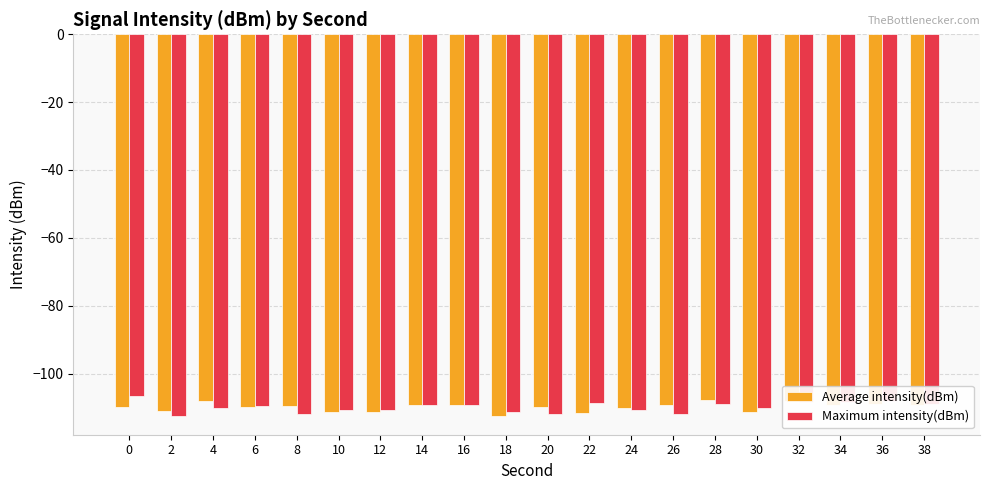

What is the difference between the highest and lowest values at 34?

0.7